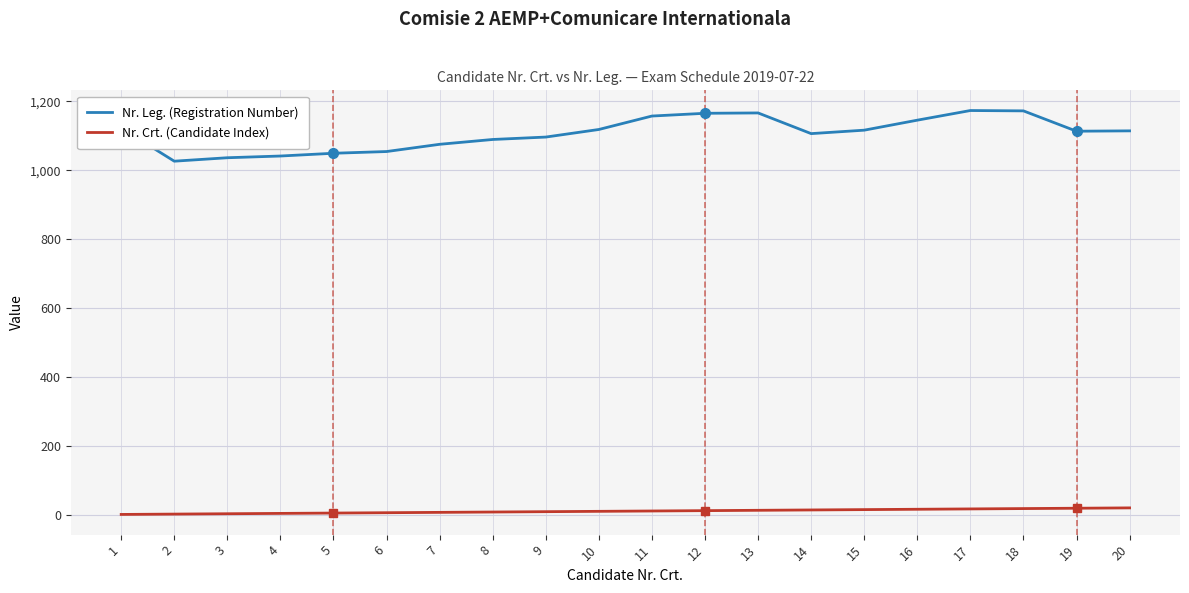

Which series changed the most between 2 and 16?

Nr. Leg. (Registration Number)